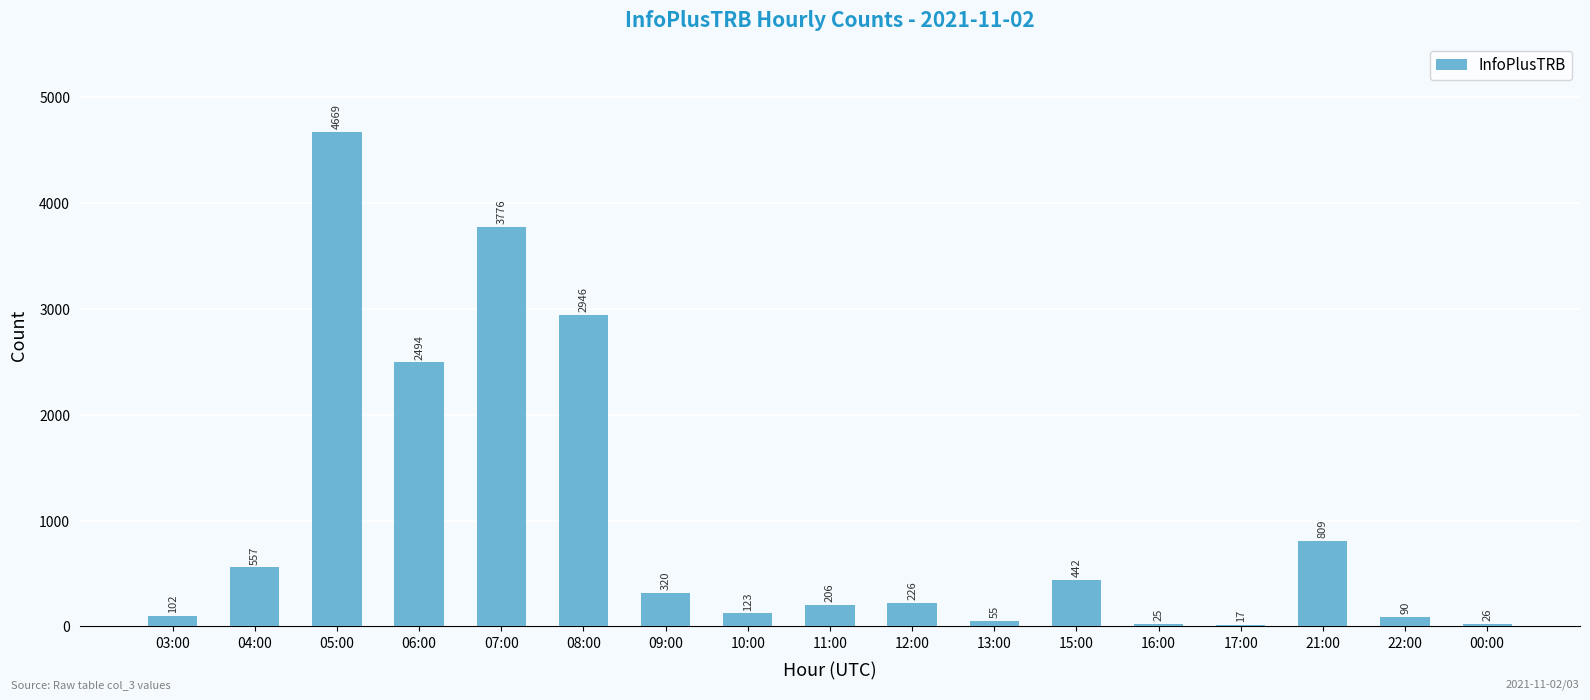

Reading left to right, extract all data points from this chart.

03:00=102	04:00=557	05:00=4669	06:00=2494	07:00=3776	08:00=2946	09:00=320	10:00=123	11:00=206	12:00=226	13:00=55	15:00=442	16:00=25	17:00=17	21:00=809	22:00=90	00:00=26